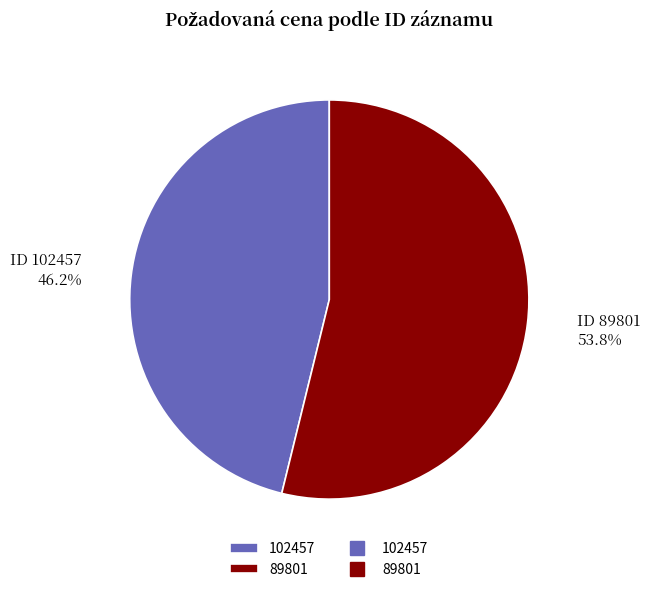

To the nearest percent, what is the difference between the largest and smallest slice percentages?

8%